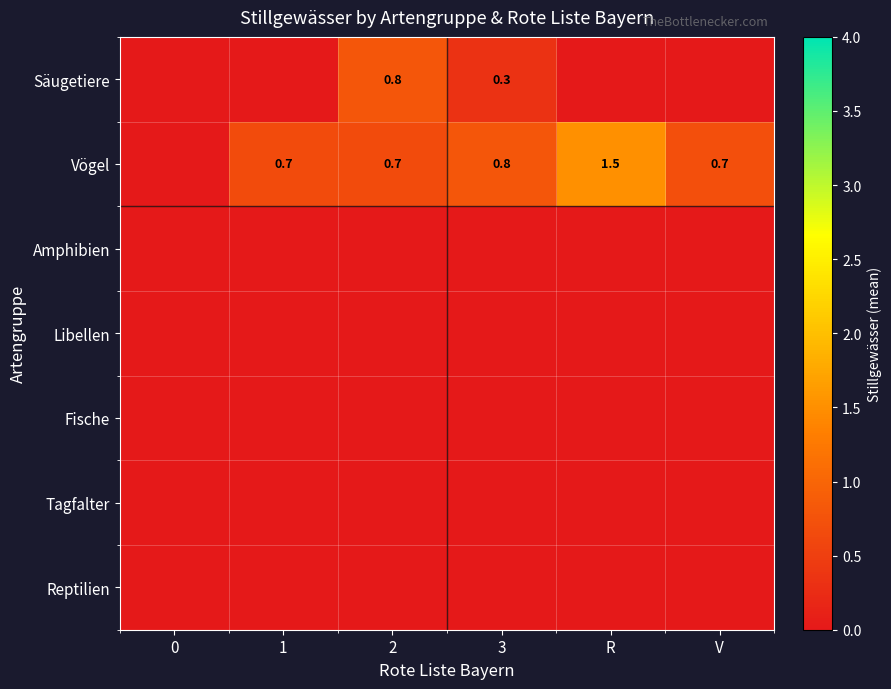

Is it true that Vögel equals 1.2 at 2?

False